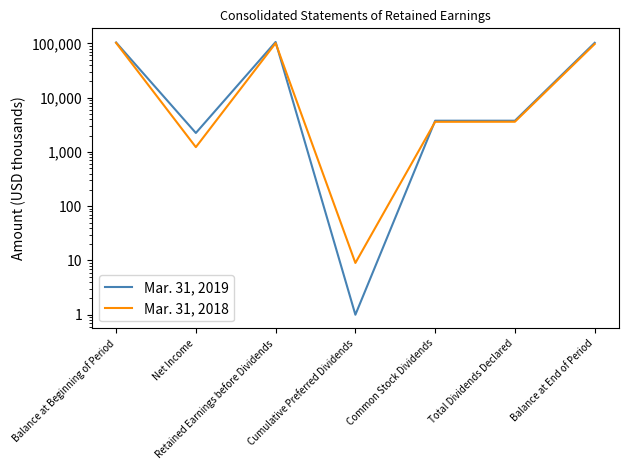

What is the lowest value of the Mar. 31, 2019 series?

1